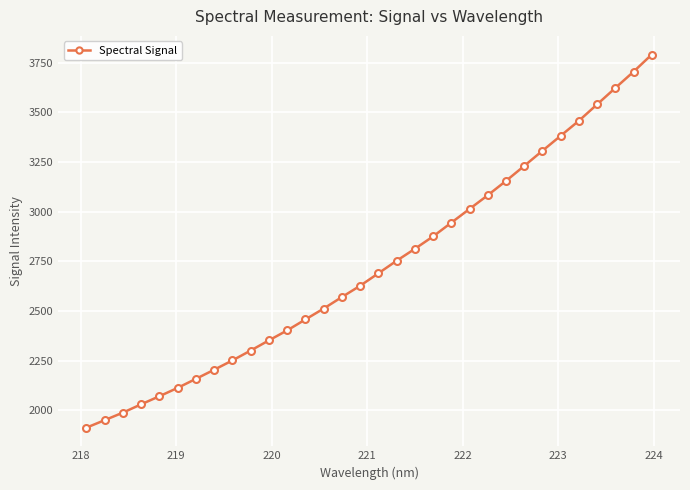

What is the maximum value shown in the chart?

3790.4